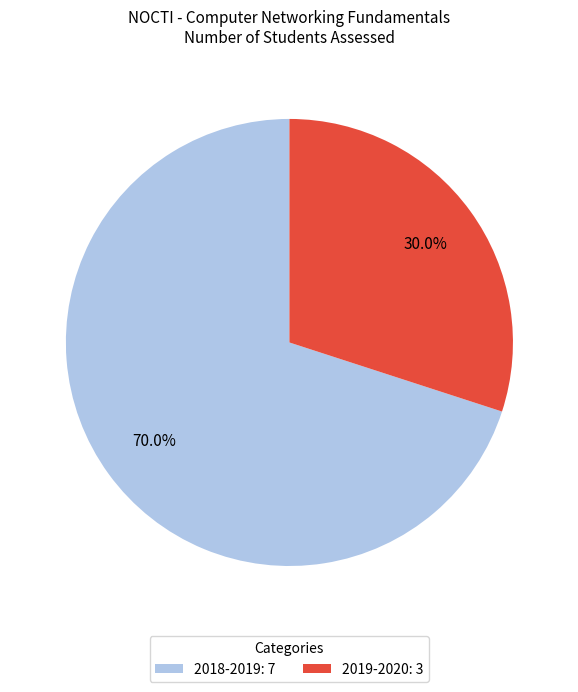

What is the smallest slice in the pie chart?

2019-2020